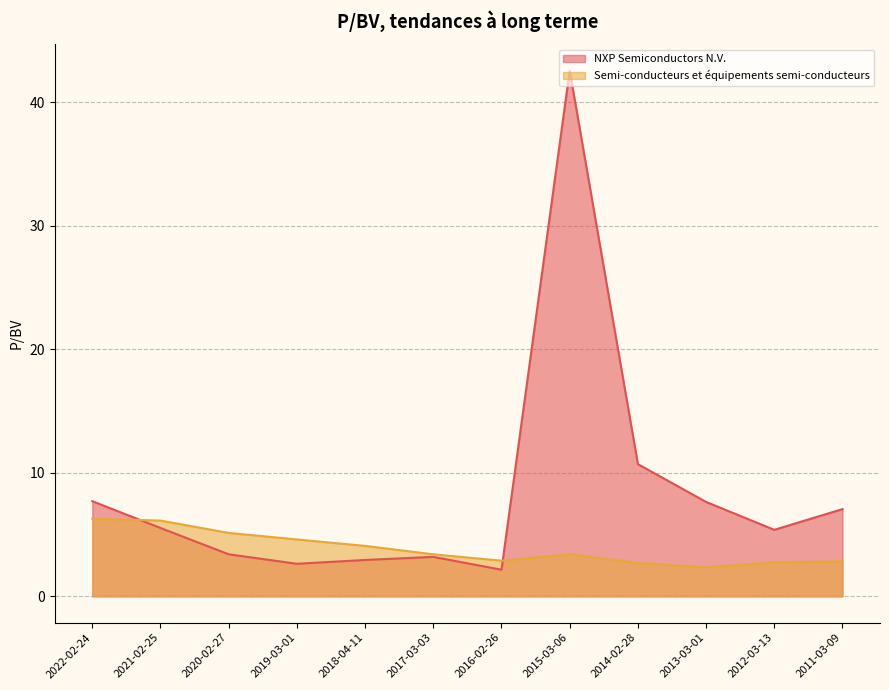

How many times do Semi-conducteurs et équipements semi-conducteurs and NXP Semiconductors N.V. cross each other?

2